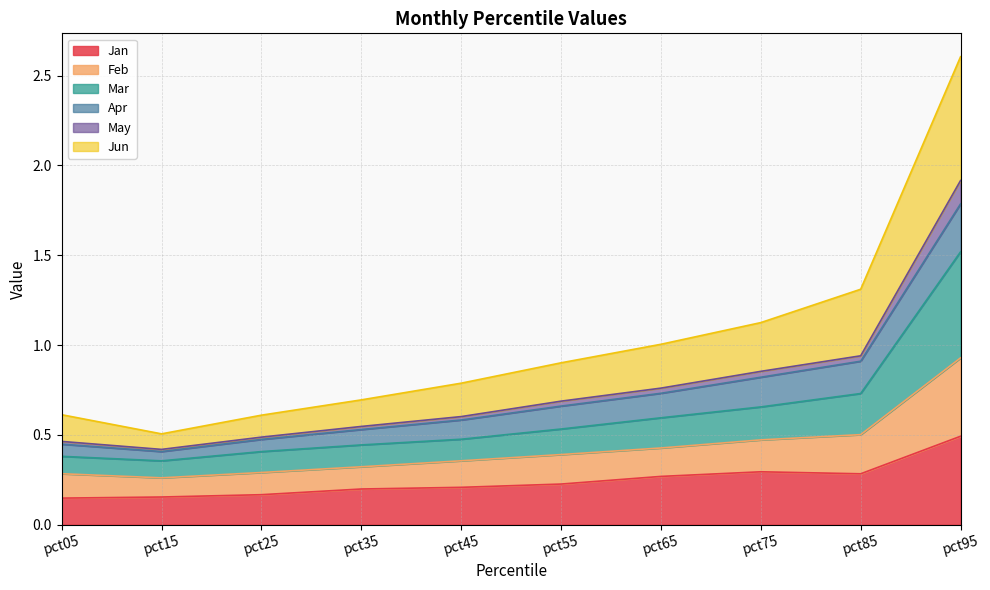

Which series has the largest total across all categories?

Jun